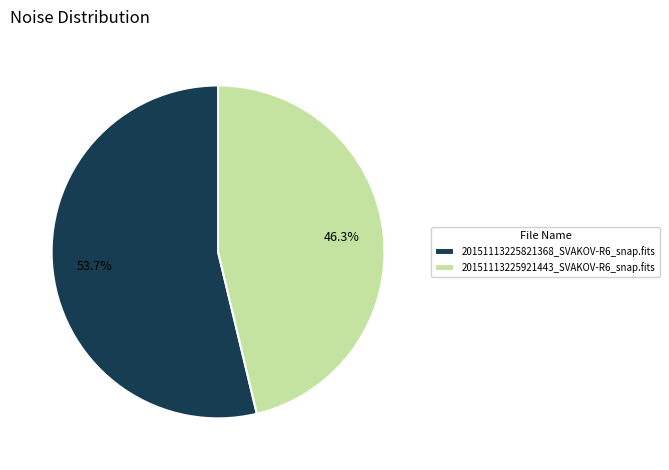

What is the majority slice?

20151113225821368_SVAKOV-R6_snap.fits